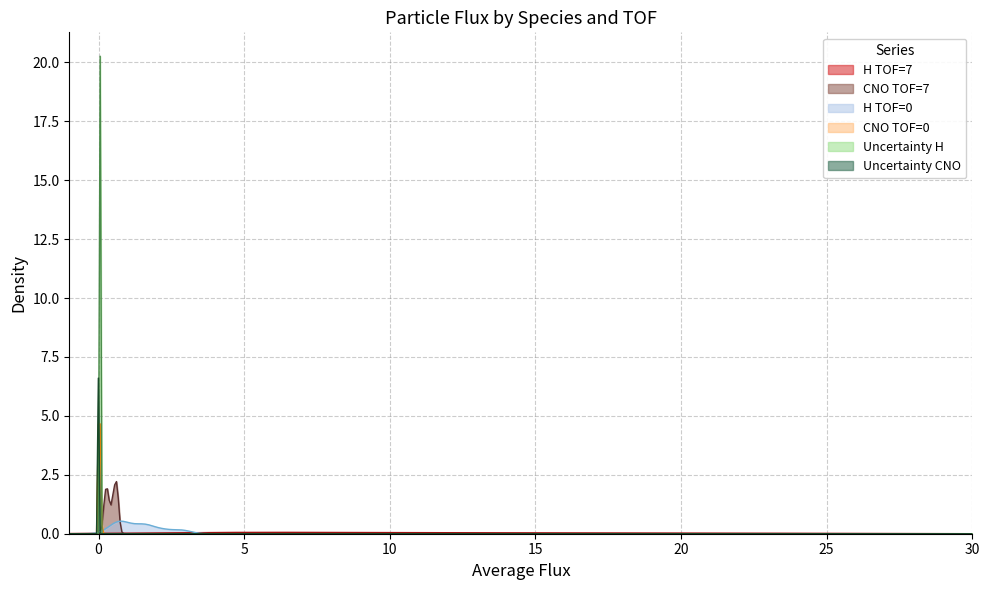

How many interior local valleys does the Uncertainty_CNO series have?

1